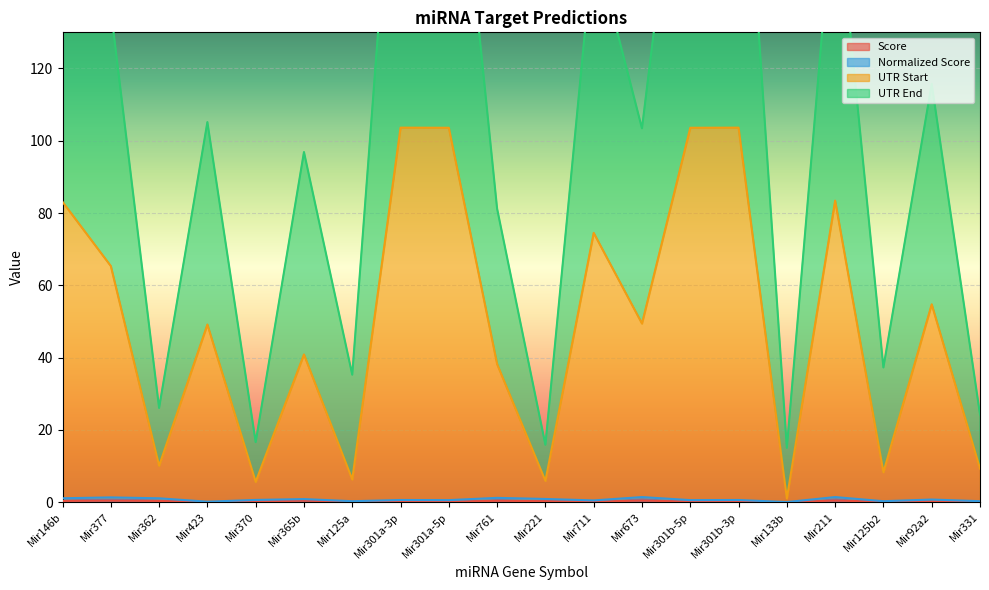

The UTR End series shows 58.7 at Mir365b. True or false?

False